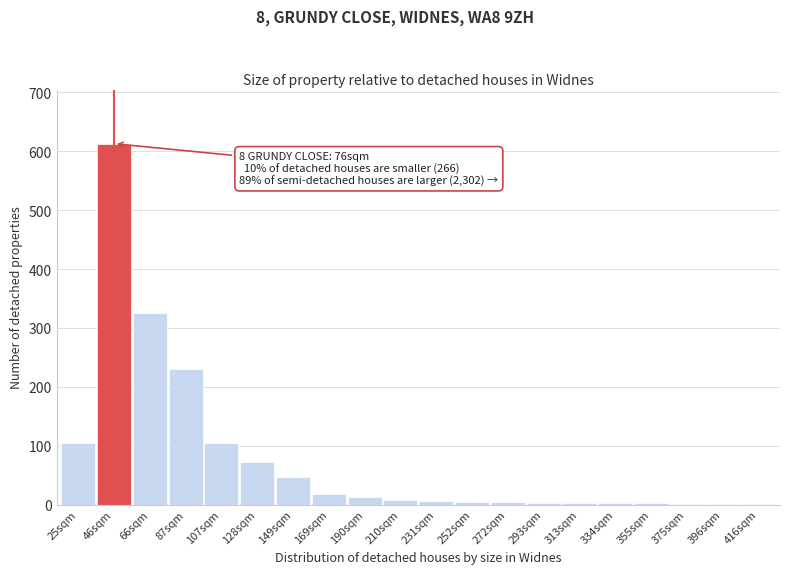

What is the maximum value shown in the chart?

613